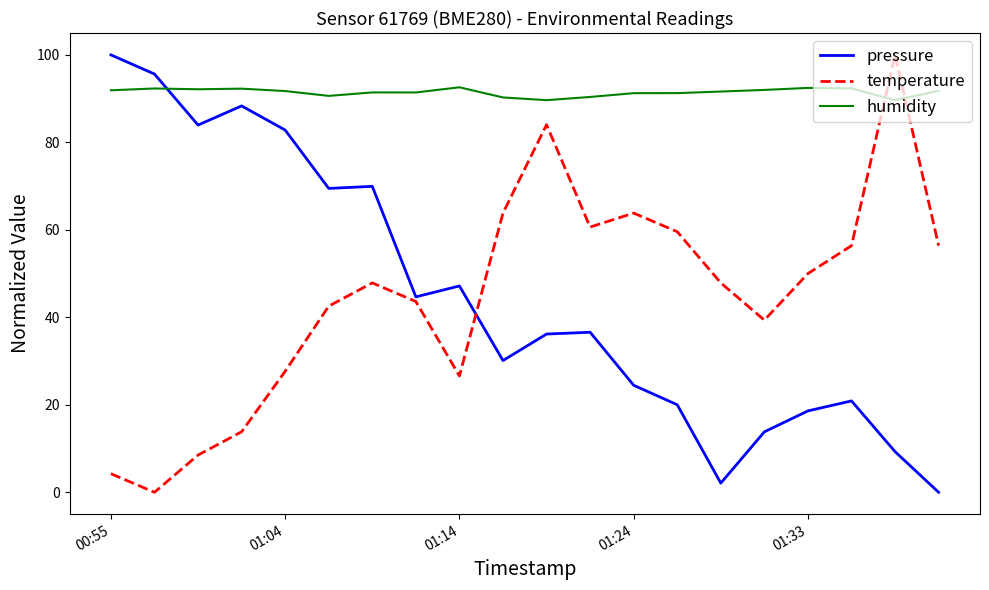

What is the sum of all humidity values?

1829.1